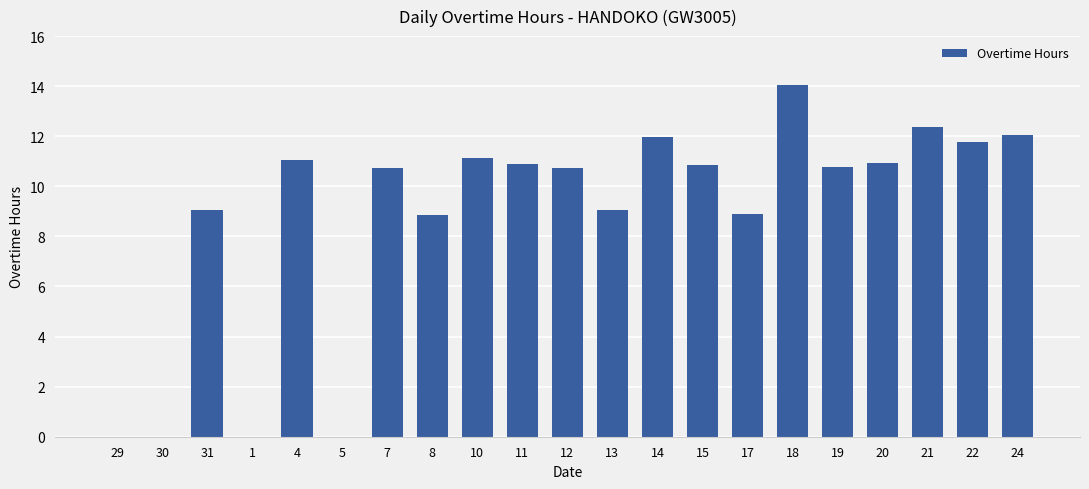

Approximately how many times larger is the value at 12 compared to 24?

0.9